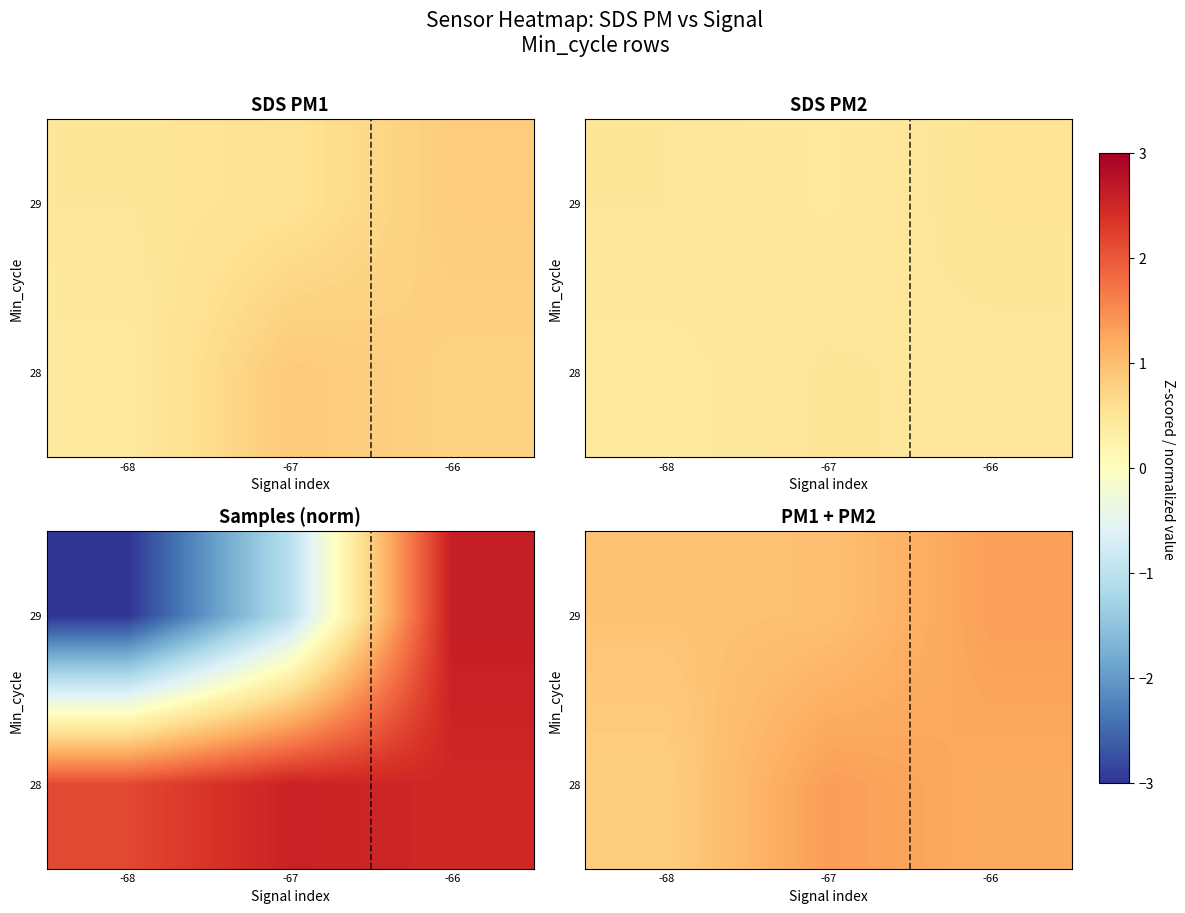

Between -66 and -67, which is larger?

-67